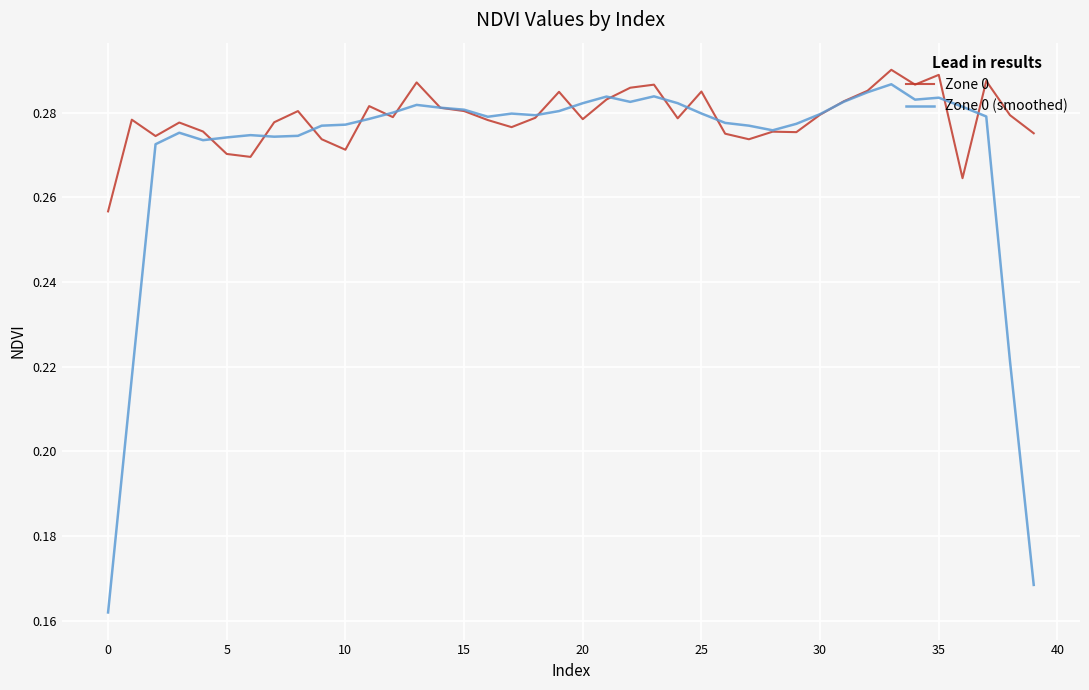

Which series has the largest total across all categories?

Zone 0